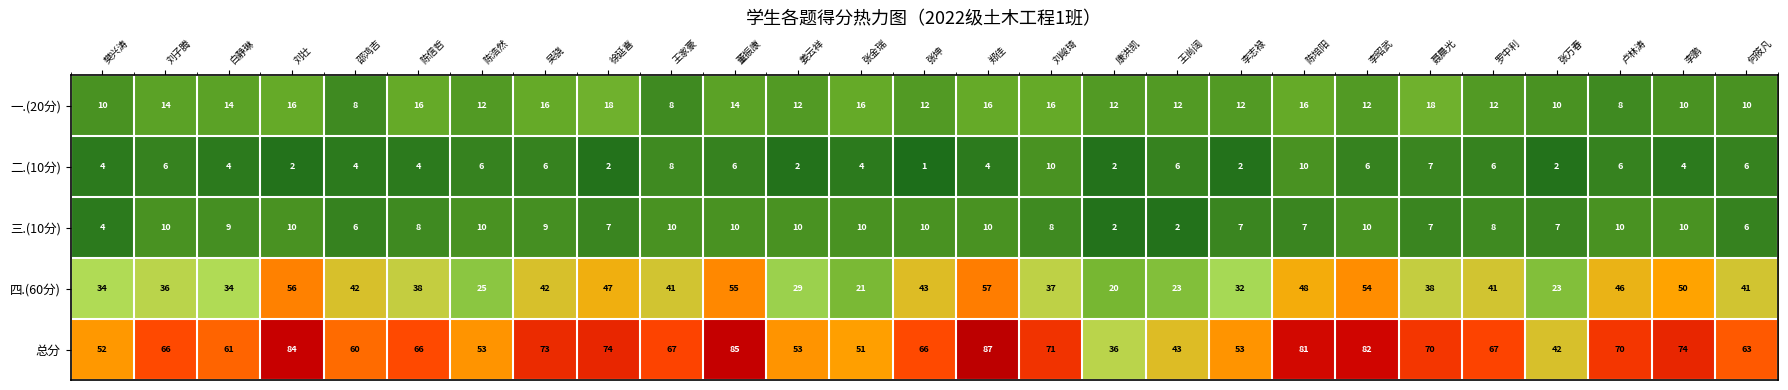

What is the difference between the highest and lowest values at 罗中利?

61